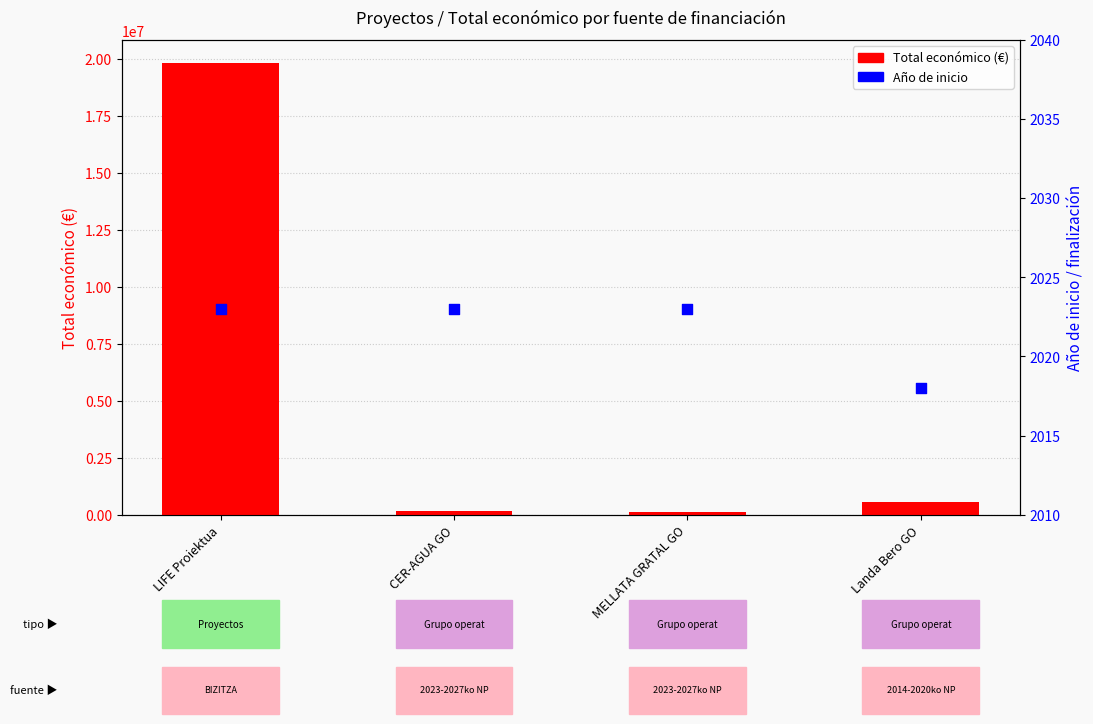

At which category is the sum across all series the highest?

LIFE Proiektua